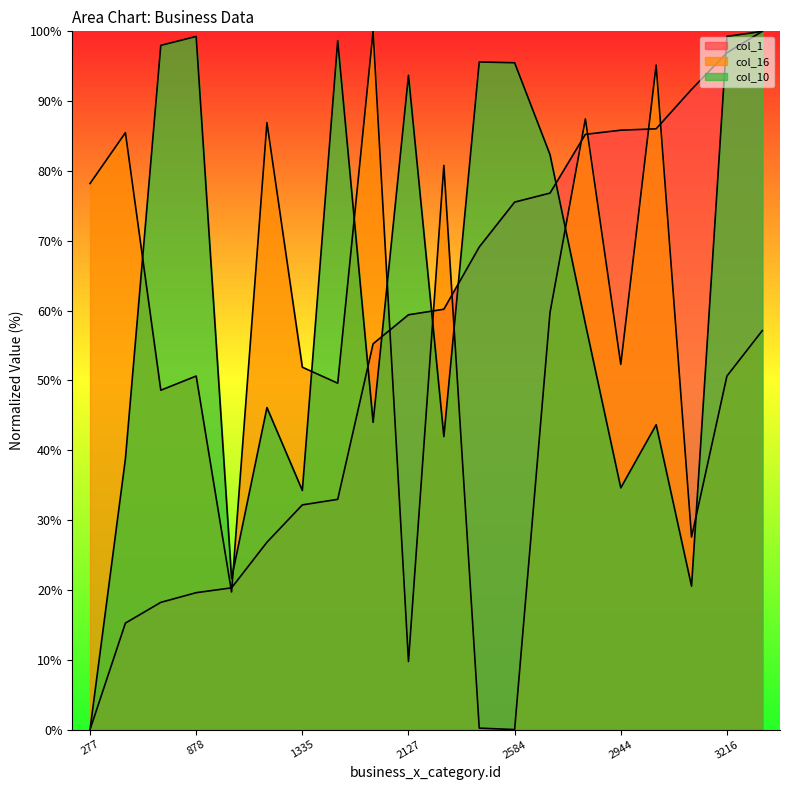

Between 277 and 722, which is larger?

722